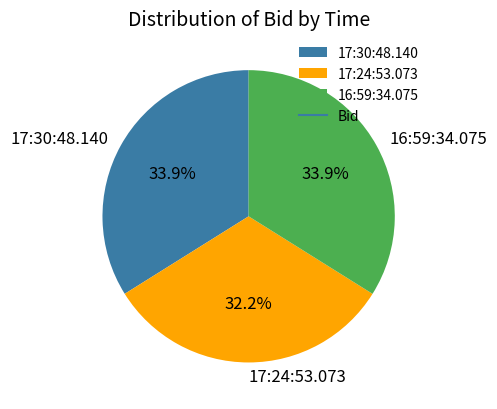

Count the number of slices in the pie.

3